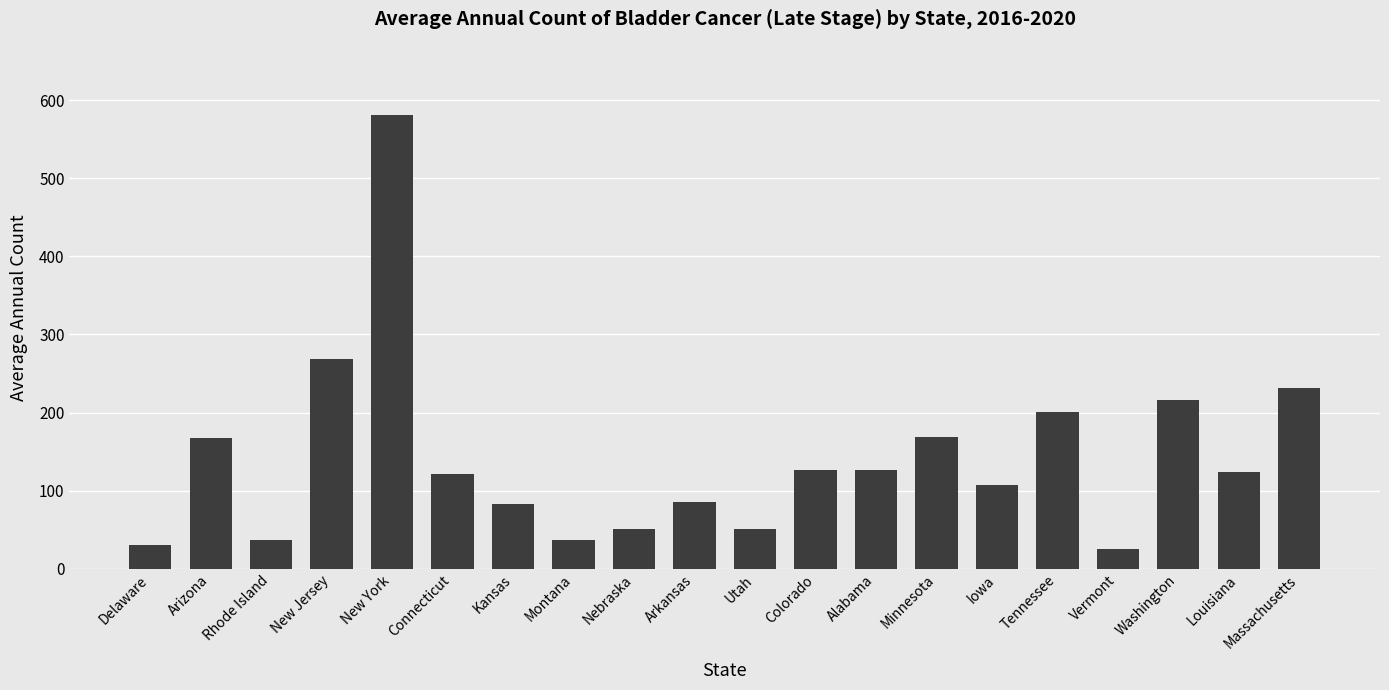

True or false: the data shows 581 at New York.

True